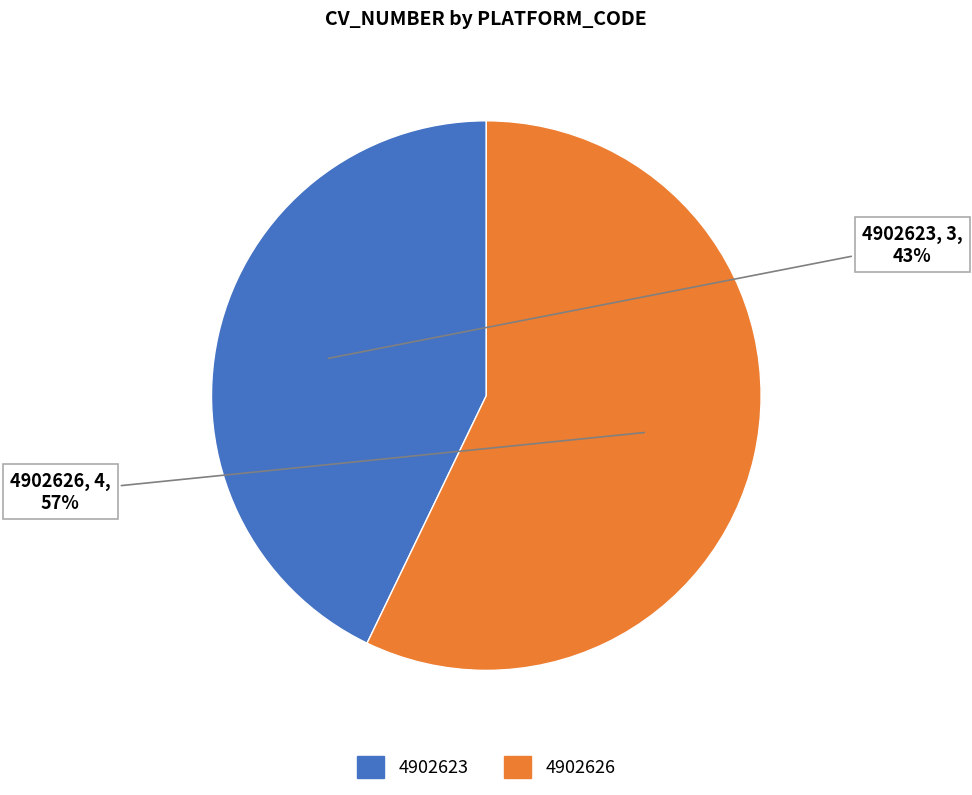

What is the smallest slice in the pie chart?

4902623